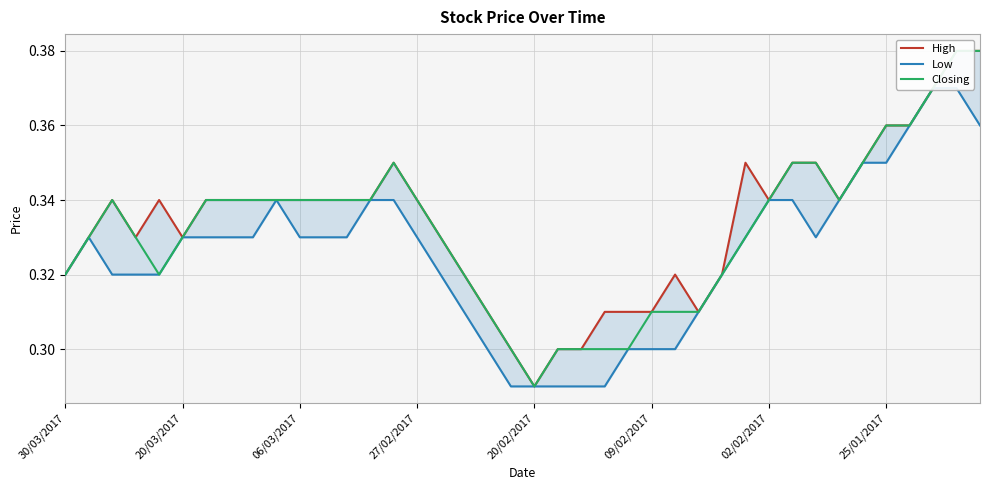

Reading left to right, transcribe all the data shown in this chart.

High: 0.3	0.3	0.3	0.3	0.3	0.3	0.3	0.3	0.3	0.3	0.3	0.3	0.3	0.3	0.3	0.3	0.3	0.3	0.3	0.3	0.3	0.3	0.3	0.3	0.3	0.3	0.3	0.3	0.3	0.3	0.3	0.3	0.3	0.3	0.3	0.4	0.4	0.4	0.4	0.4
Low: 0.3	0.3	0.3	0.3	0.3	0.3	0.3	0.3	0.3	0.3	0.3	0.3	0.3	0.3	0.3	0.3	0.3	0.3	0.3	0.3	0.3	0.3	0.3	0.3	0.3	0.3	0.3	0.3	0.3	0.3	0.3	0.3	0.3	0.3	0.3	0.3	0.4	0.4	0.4	0.4
Closing: 0.3	0.3	0.3	0.3	0.3	0.3	0.3	0.3	0.3	0.3	0.3	0.3	0.3	0.3	0.3	0.3	0.3	0.3	0.3	0.3	0.3	0.3	0.3	0.3	0.3	0.3	0.3	0.3	0.3	0.3	0.3	0.3	0.3	0.3	0.3	0.4	0.4	0.4	0.4	0.4